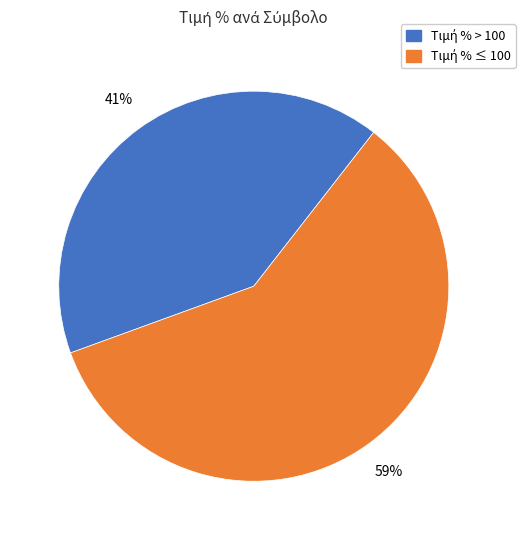

Is there a majority slice in this chart?

Yes